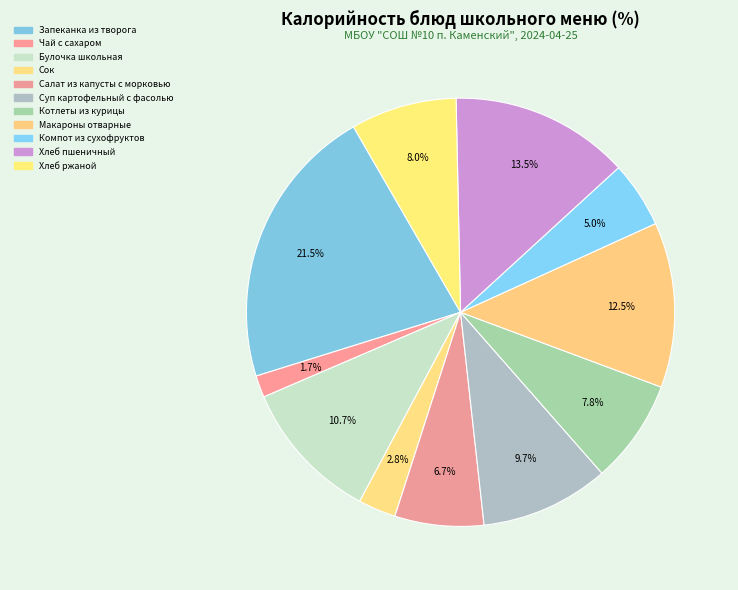

How many slices are in this pie chart?

11